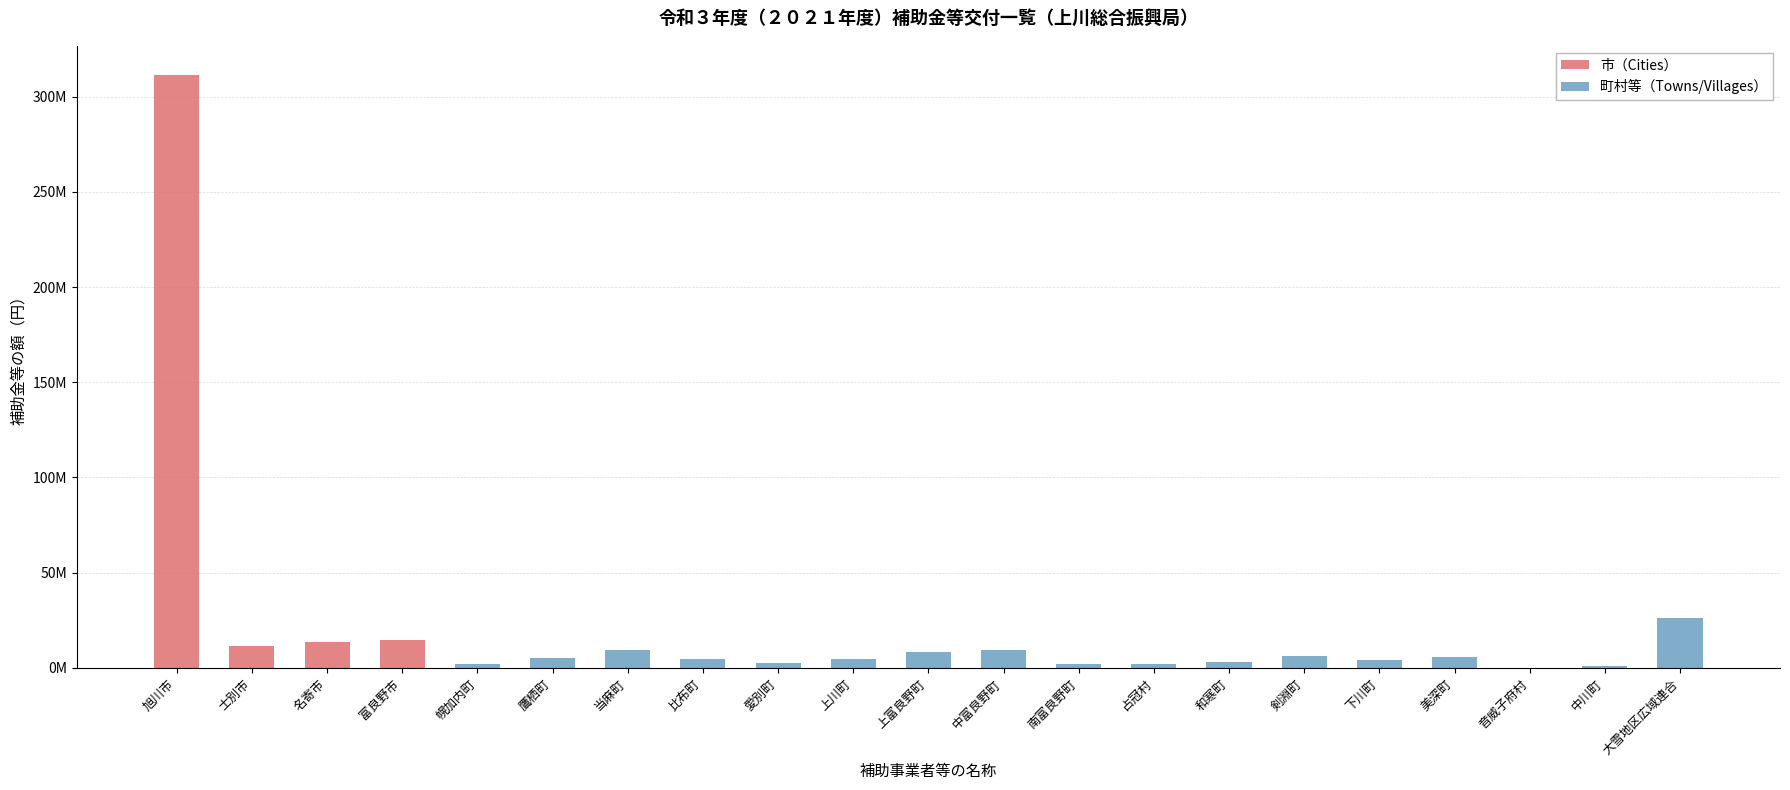

What is the difference between the second highest and second lowest values?

25245994